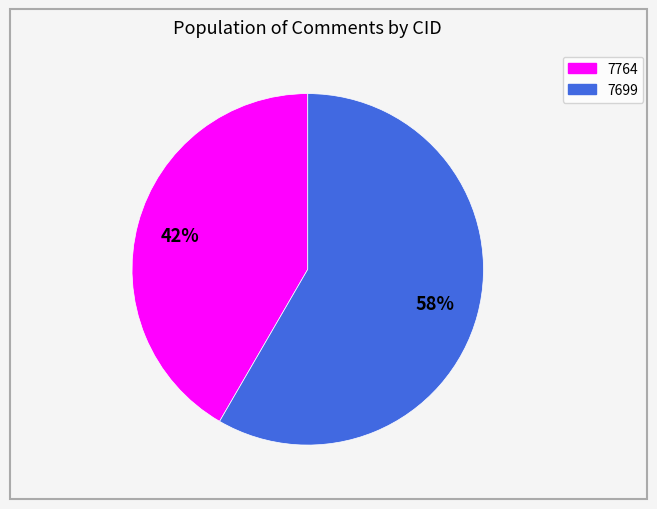

Approximately how many times larger is the value at 7764 compared to 7699?

0.7